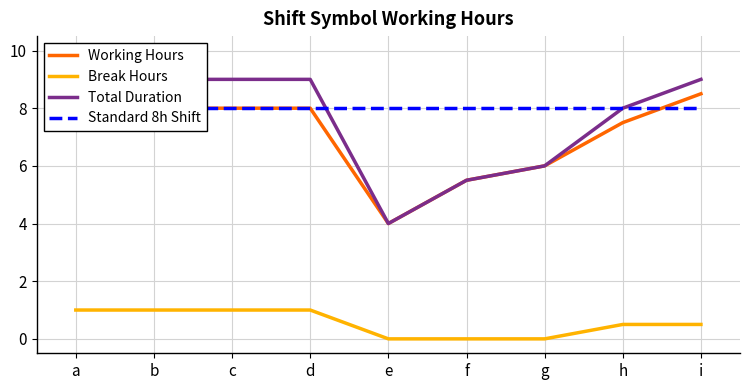

At which label is Break Hours closest to 0?

e